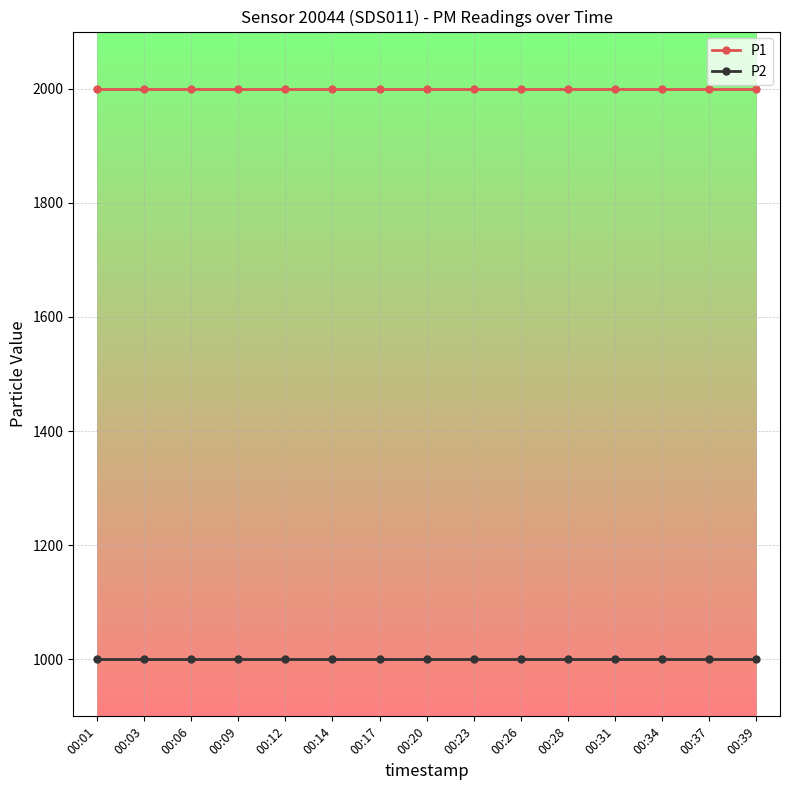

What is the spread (max minus min) of values at 00:34?

1000.0